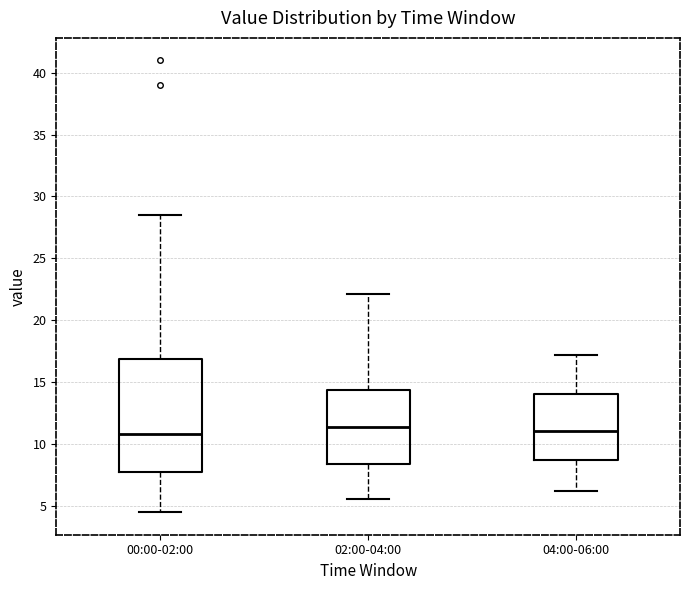

Which box is the tallest, from its lower edge to its upper edge?

00:00-02:00